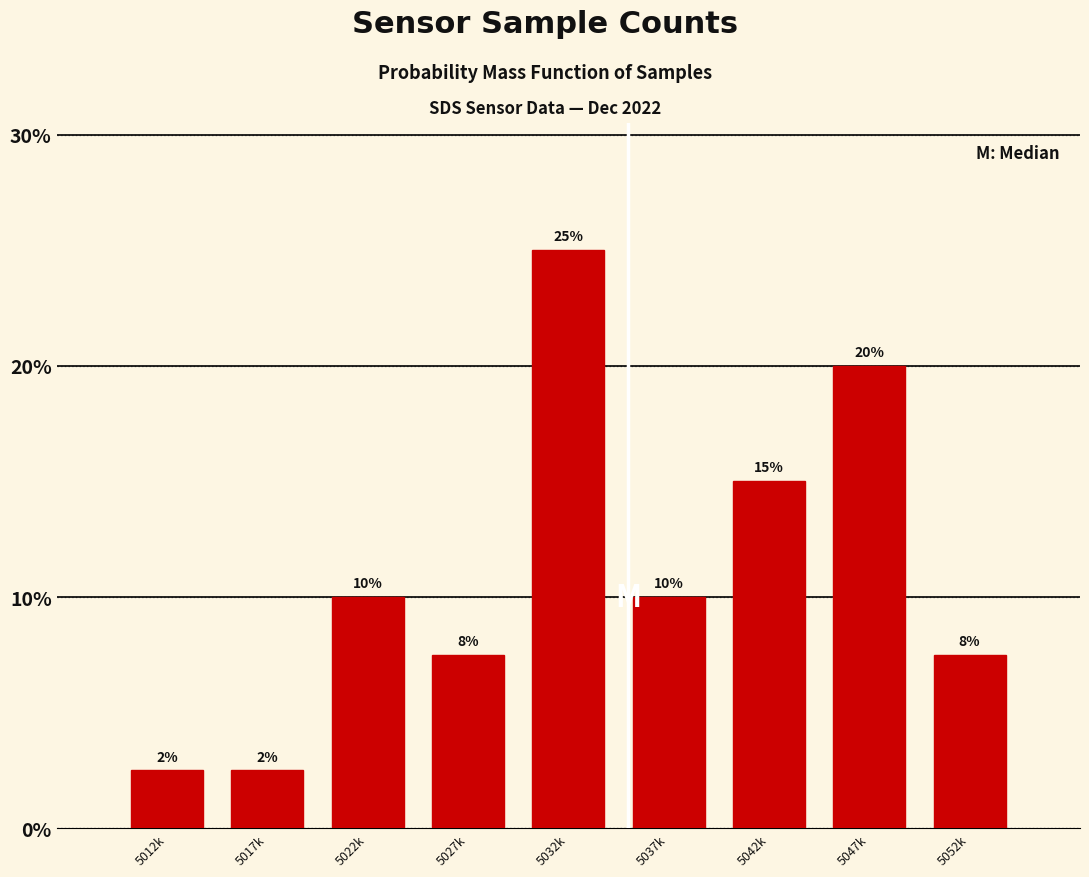

What is the greatest value displayed?

25.0